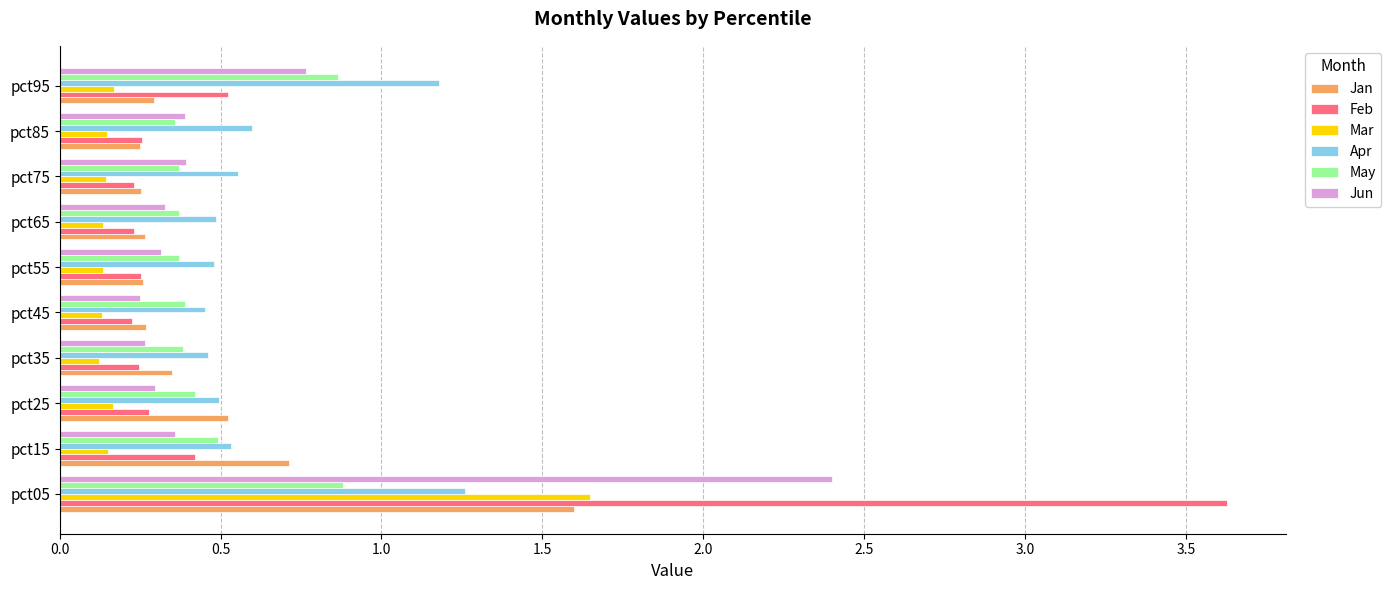

Which category has the highest value in the Jan series?

pct05